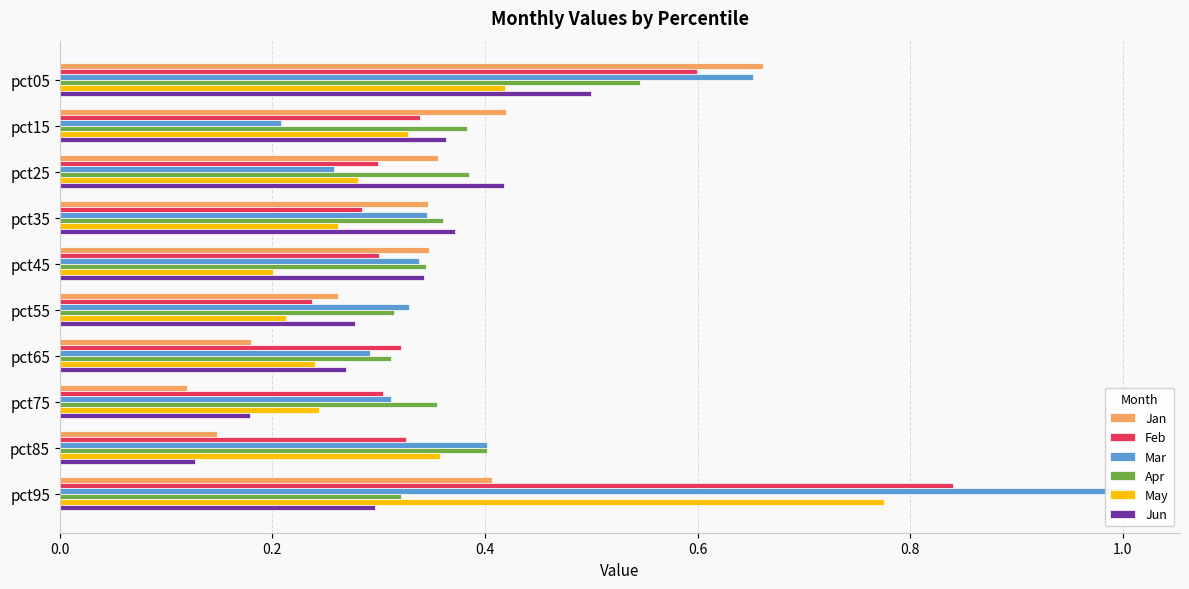

Count the Feb values in the range 0 to 1.

10